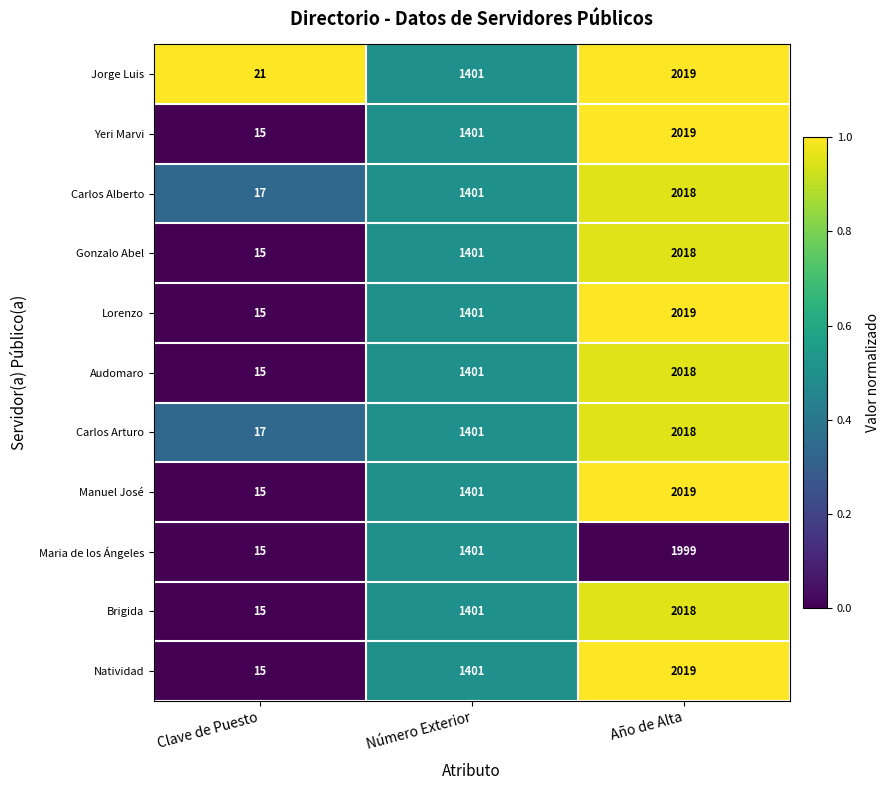

What is the difference between the Manuel José values at Número Exterior and Año de Alta?

618